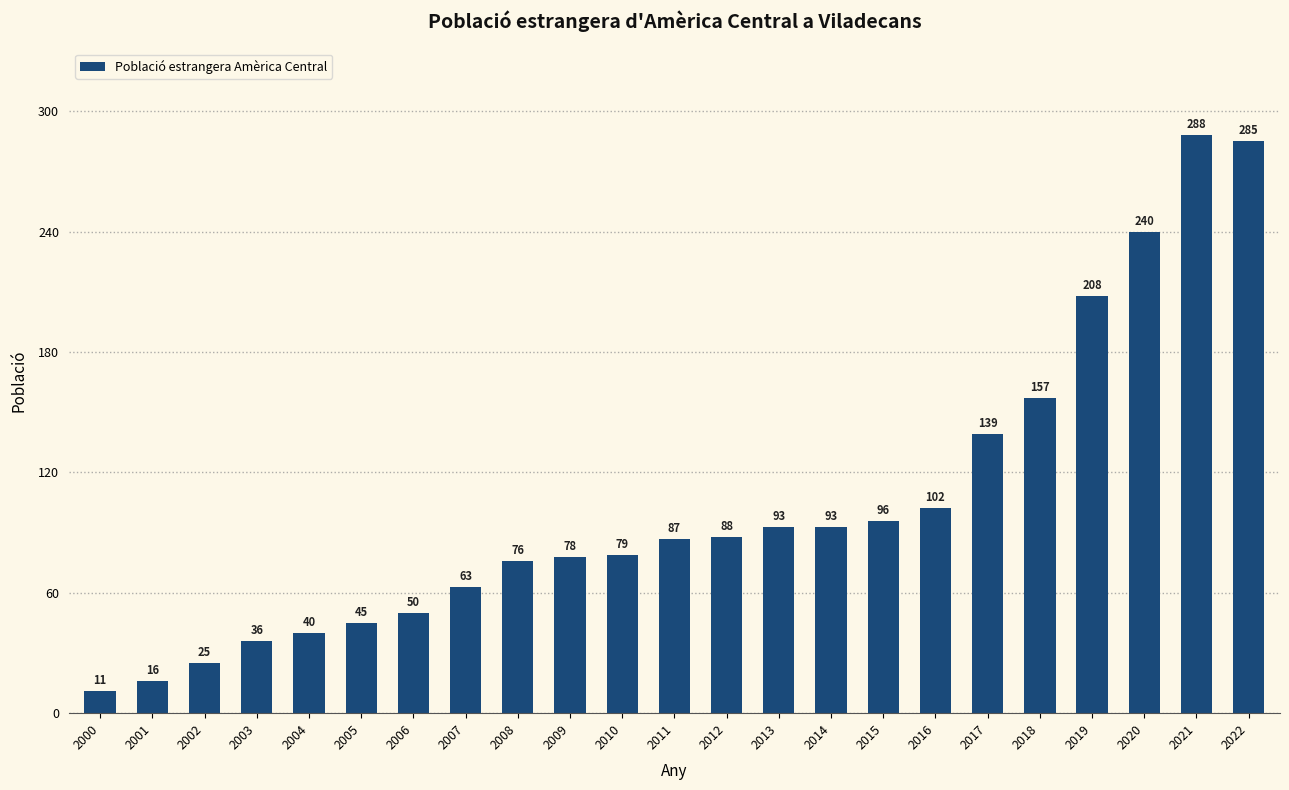

What value does the data have at 2020, to the nearest 5?

240